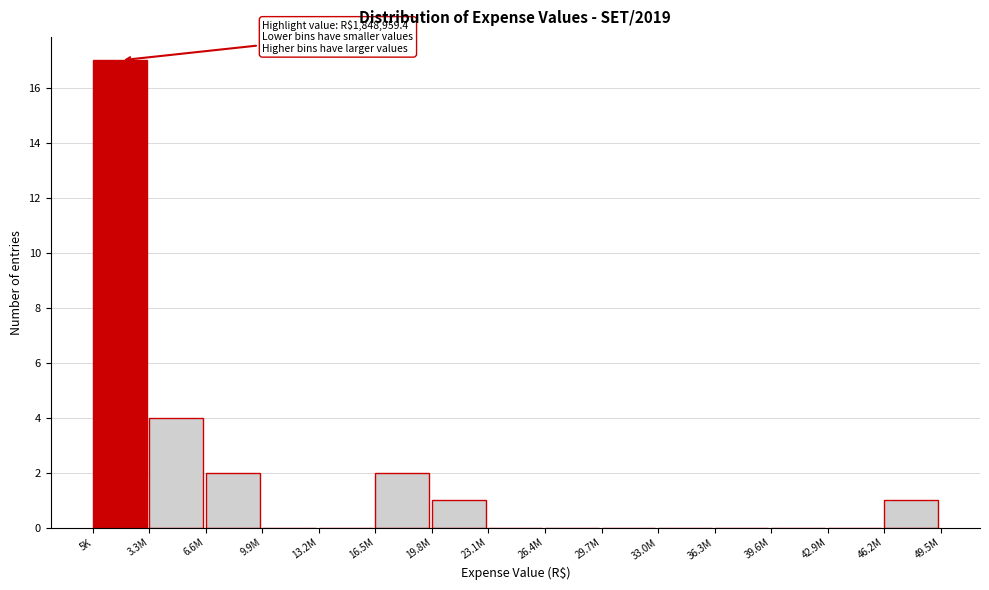

Reading left to right, extract all data points from this chart.

5K=17	3.3M=4	6.6M=2	9.9M=0	13.2M=0	16.5M=2	19.8M=1	23.1M=0	26.4M=0	29.7M=0	33.0M=0	36.3M=0	39.6M=0	42.9M=0	46.2M=1